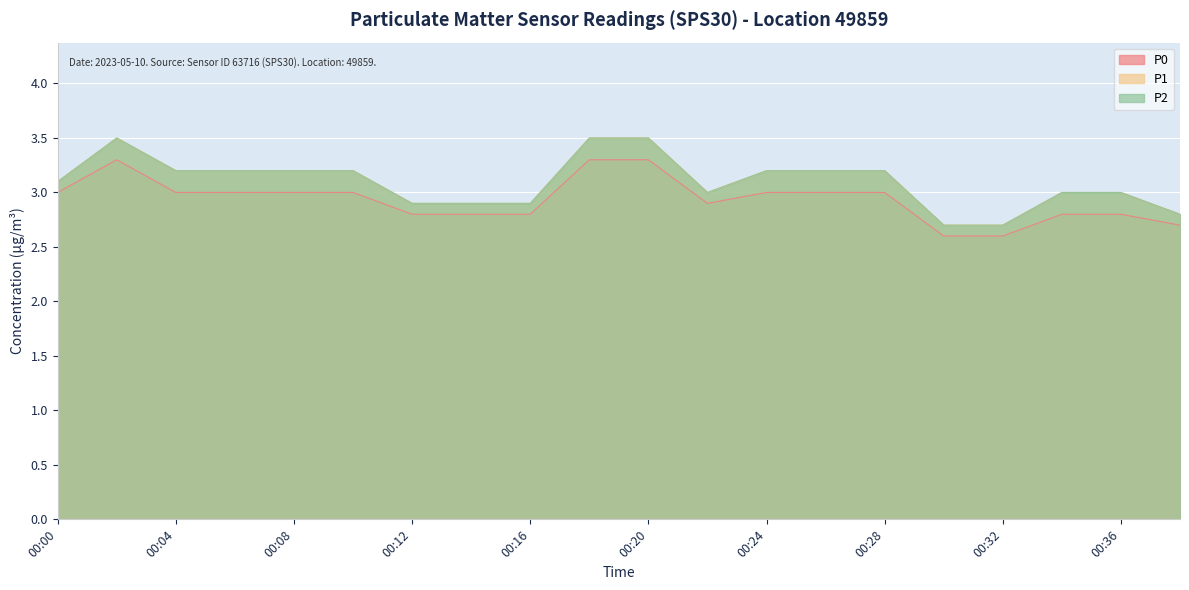

Which category has the lowest value in the P2 series?

00:30